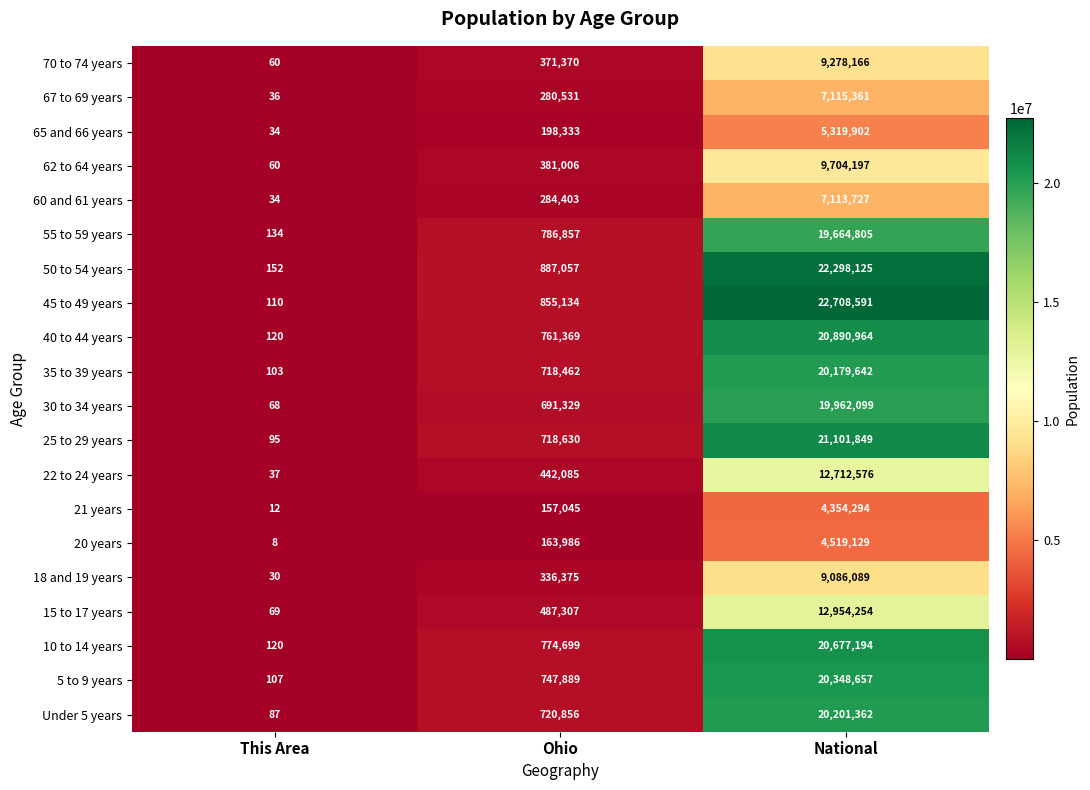

What is the spread (max minus min) of values at Ohio?

730012